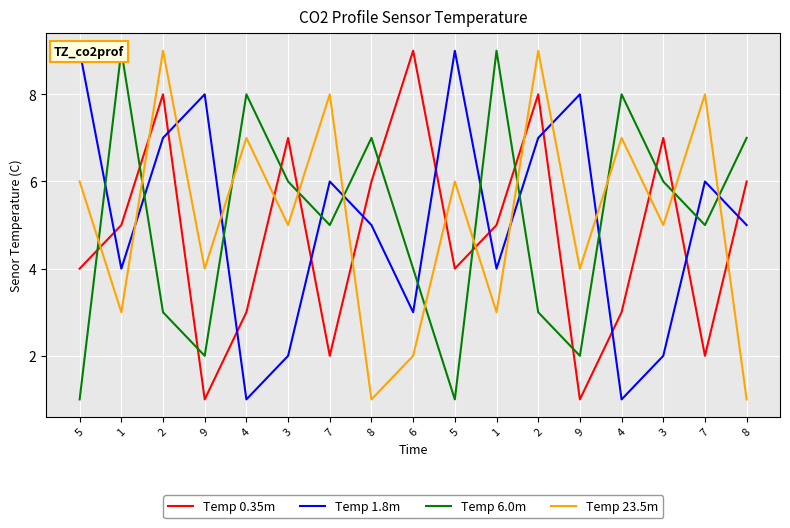

What is the average value of the Temp 1.8m series?

5